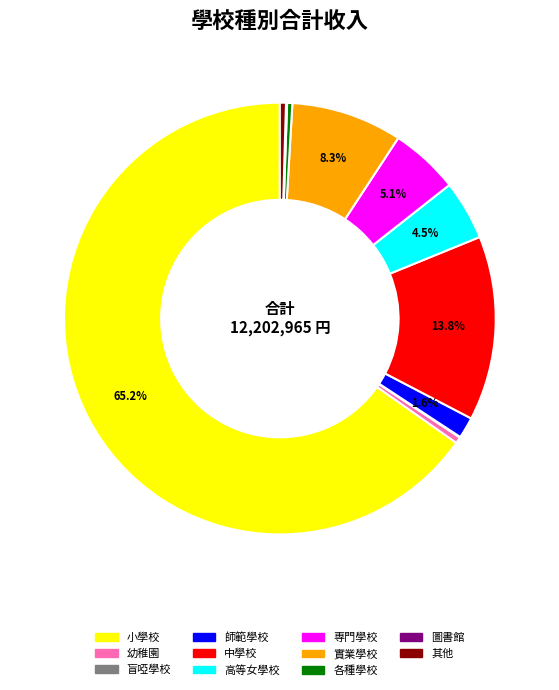

Which has a higher value, 各種學校 or 師範學校?

師範學校